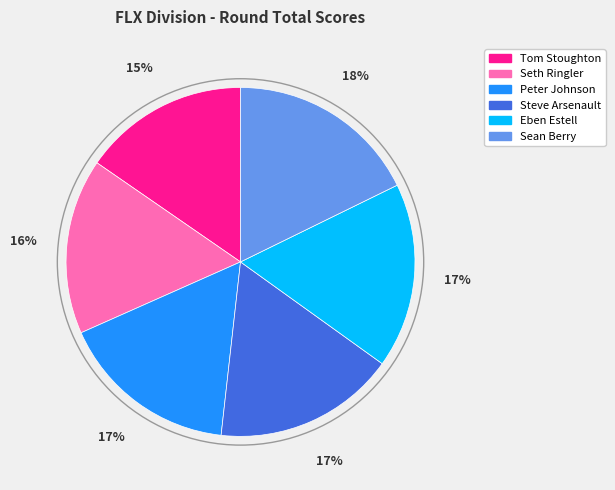

Count the number of slices in the pie.

6